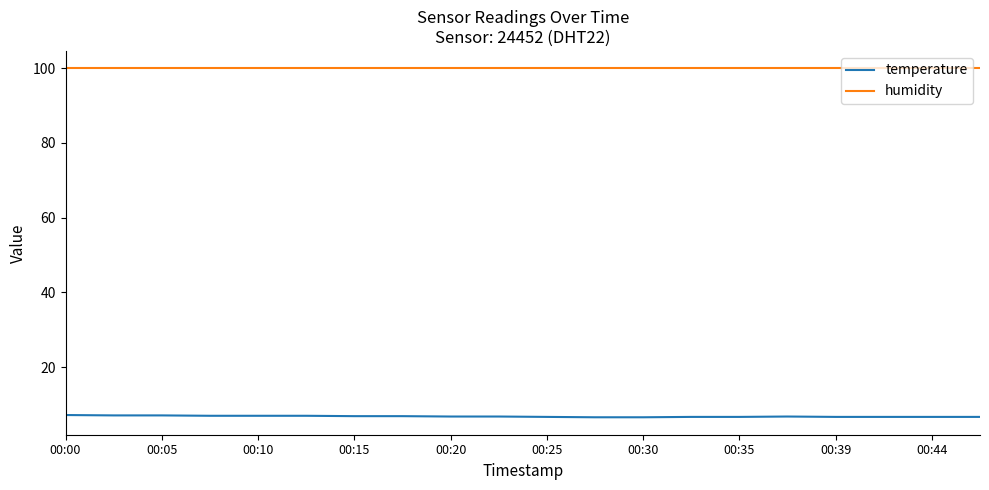

What is the maximum value for humidity?

99.9